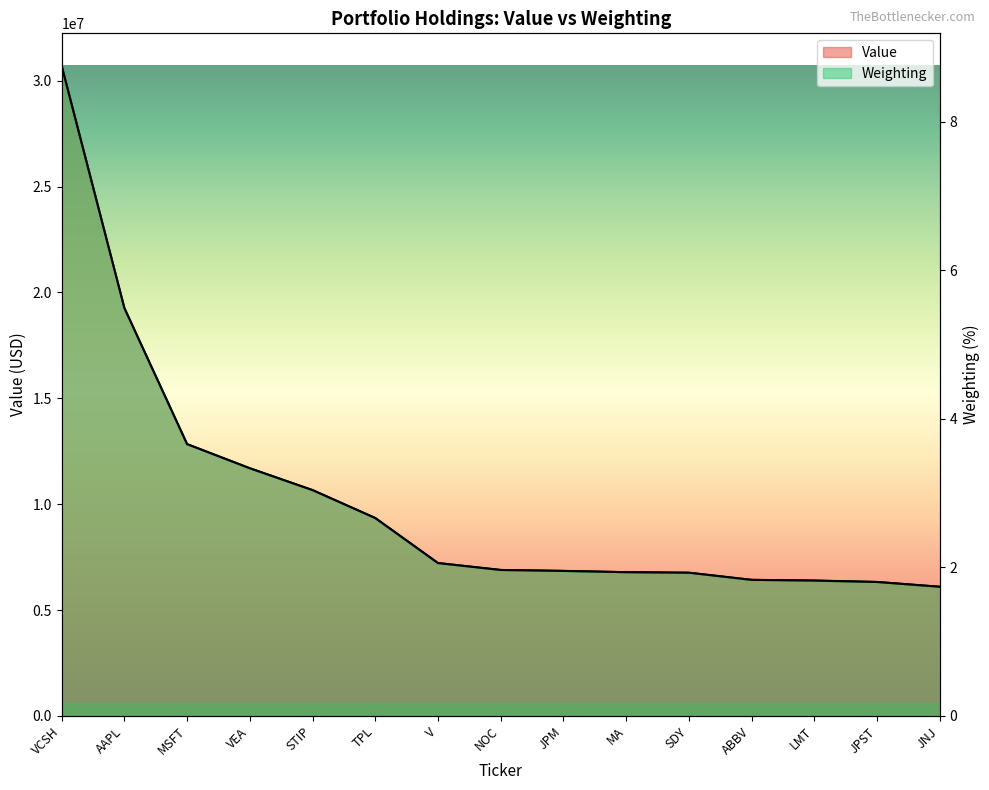

What is the average value of the Weighting series?

2.9